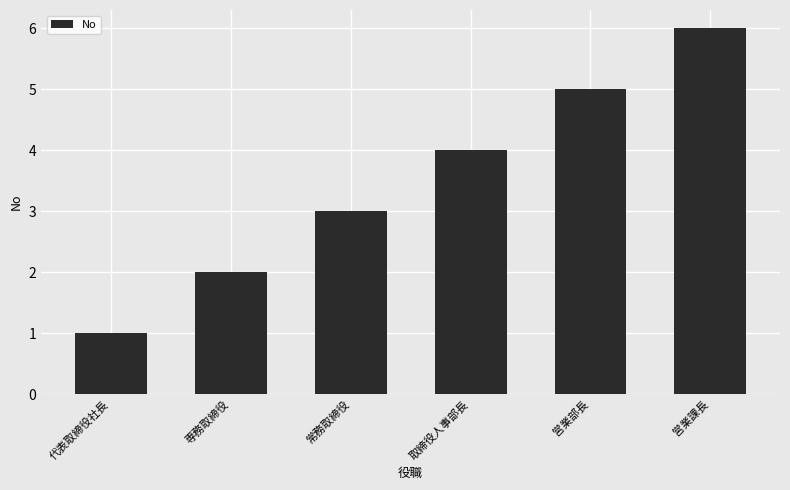

Reading left to right, extract all data points from this chart.

1	2	3	4	5	6